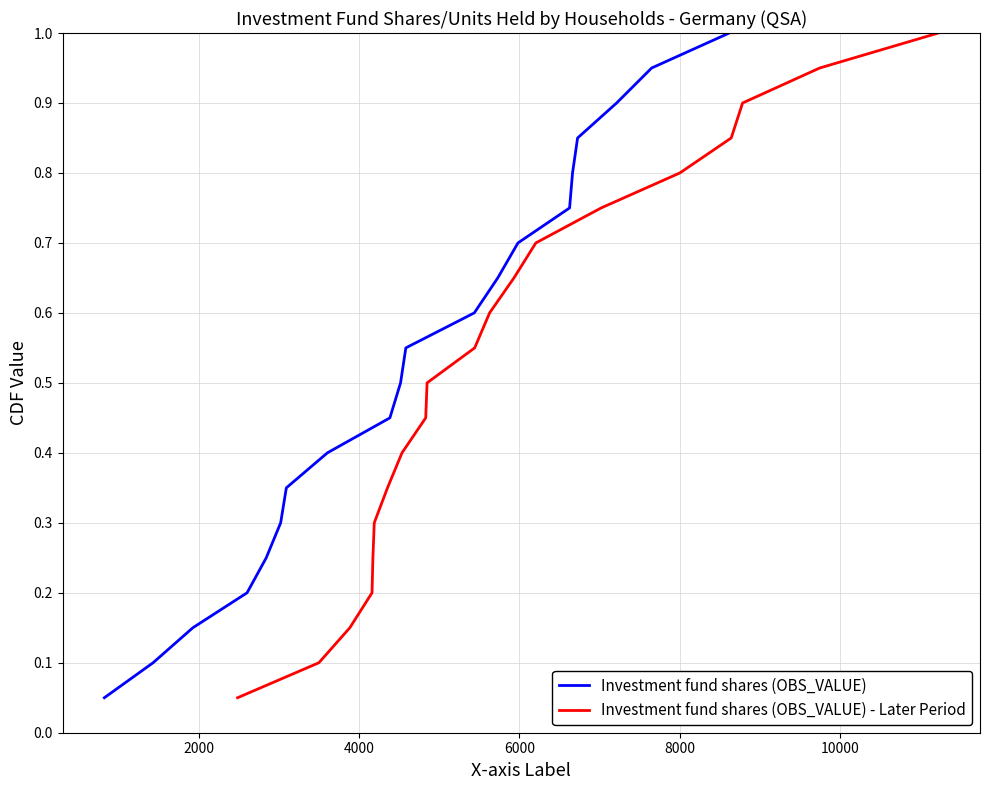

True or false: Investment fund shares (OBS_VALUE) - Later Period and Investment fund shares (OBS_VALUE) cross at least once.

False